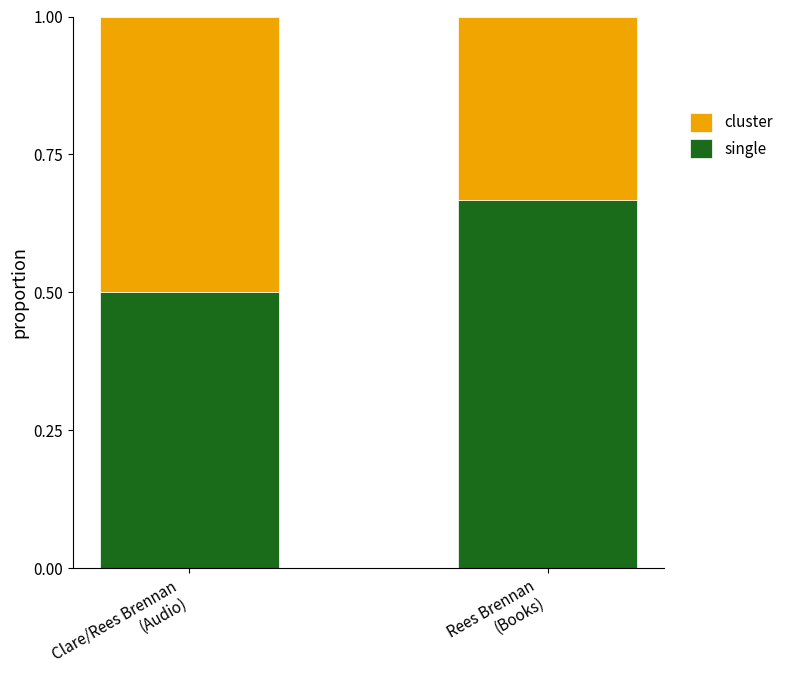

What are all the series names shown in the legend?

cluster, single